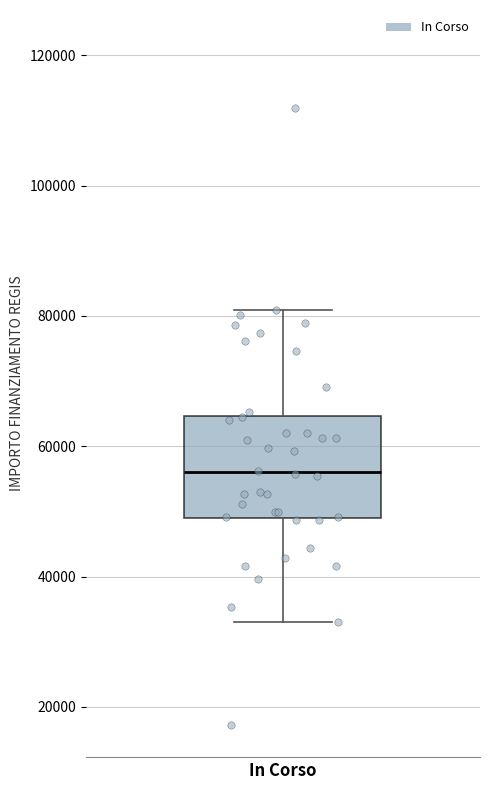

Where is the lower edge of the box for In Corso on the y-axis? The values are not printed on the chart, so give them approximately, as read against the axis.

50000